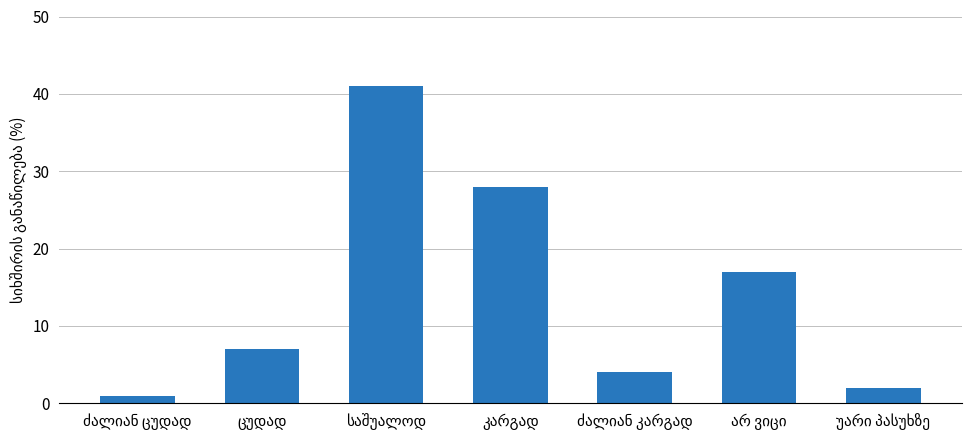

What is the average value?

14